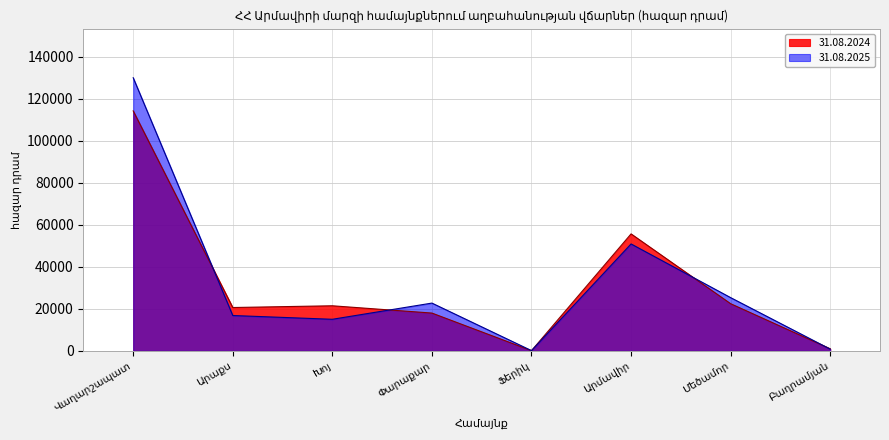

Reading right to left, what are all the values shown in this chart?

31.08.2024: 1029.2	22455.2	55659.0	130.0	18008.5	21472.5	20644.5	114140.3
31.08.2025: 852.5	25347.7	50878.9	157.8	22755.3	15052.7	16846.6	129911.5